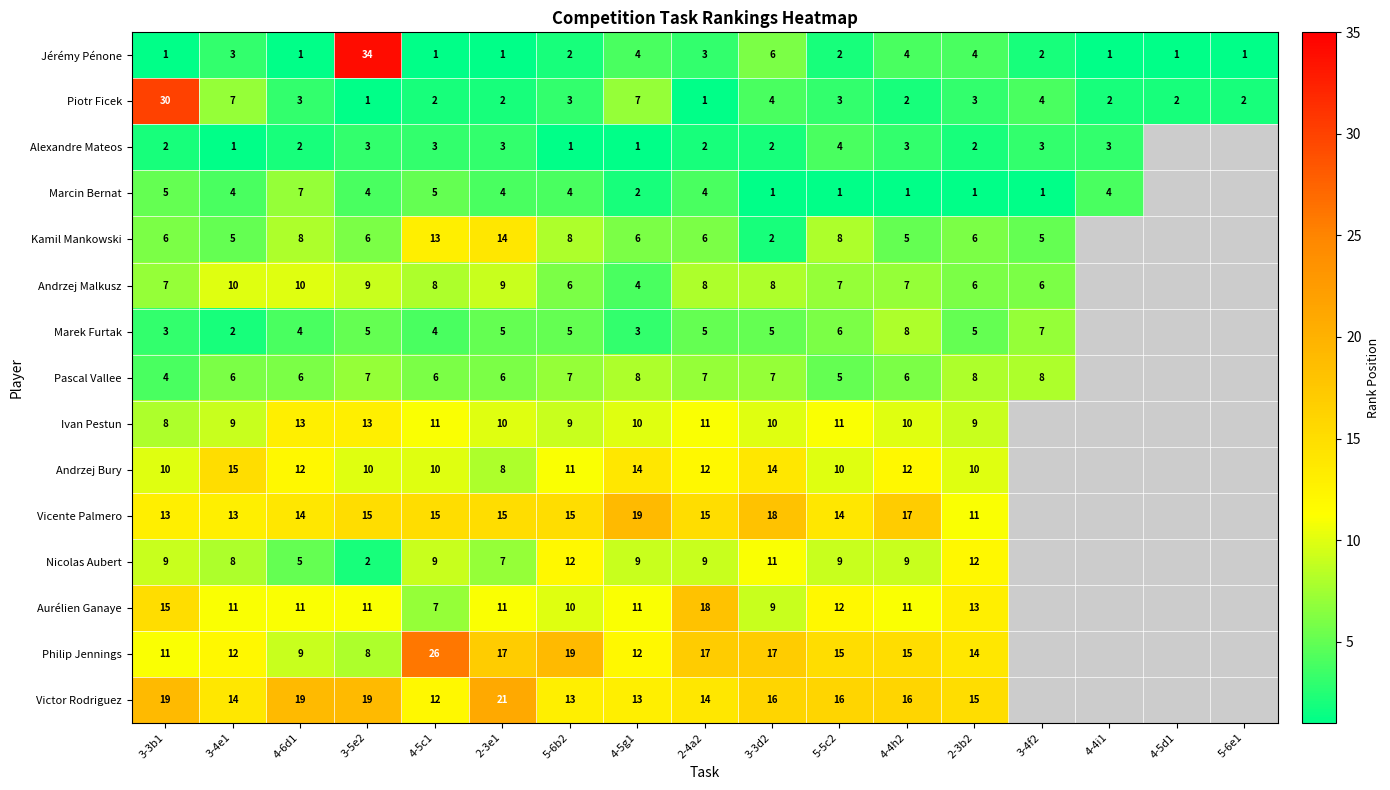

At 2-3e1, list the series in order from smallest to largest.

Jérémy Pénone, Piotr Ficek, Alexandre Mateos, Marcin Bernat, Marek Furtak, Pascal Vallee, Nicolas Aubert, Andrzej Bury, Andrzej Malkusz, Ivan Pestun, Aurélien Ganaye, Kamil Mankowski, Vicente Palmero, Philip Jennings, Victor Rodriguez